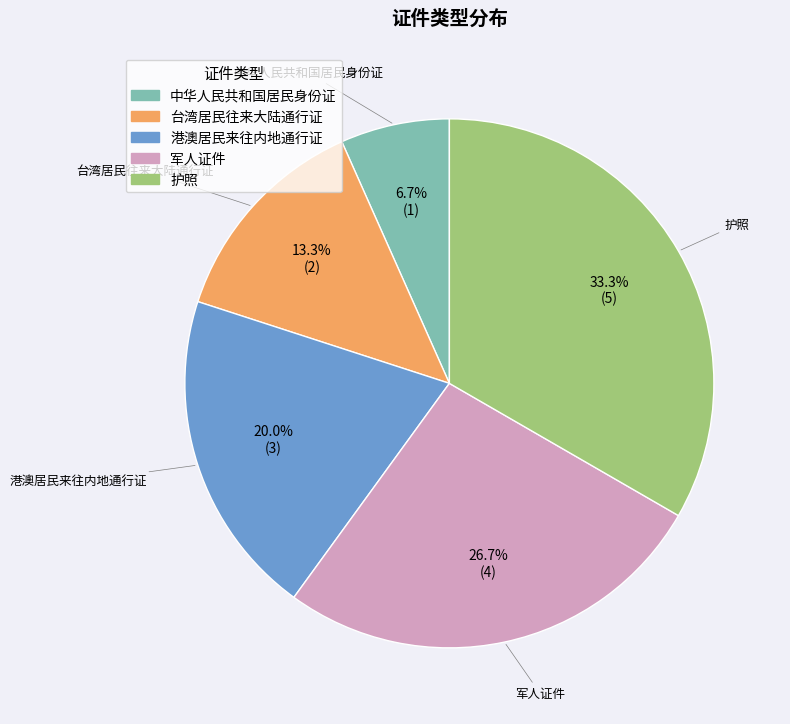

Count the number of slices in the pie.

5